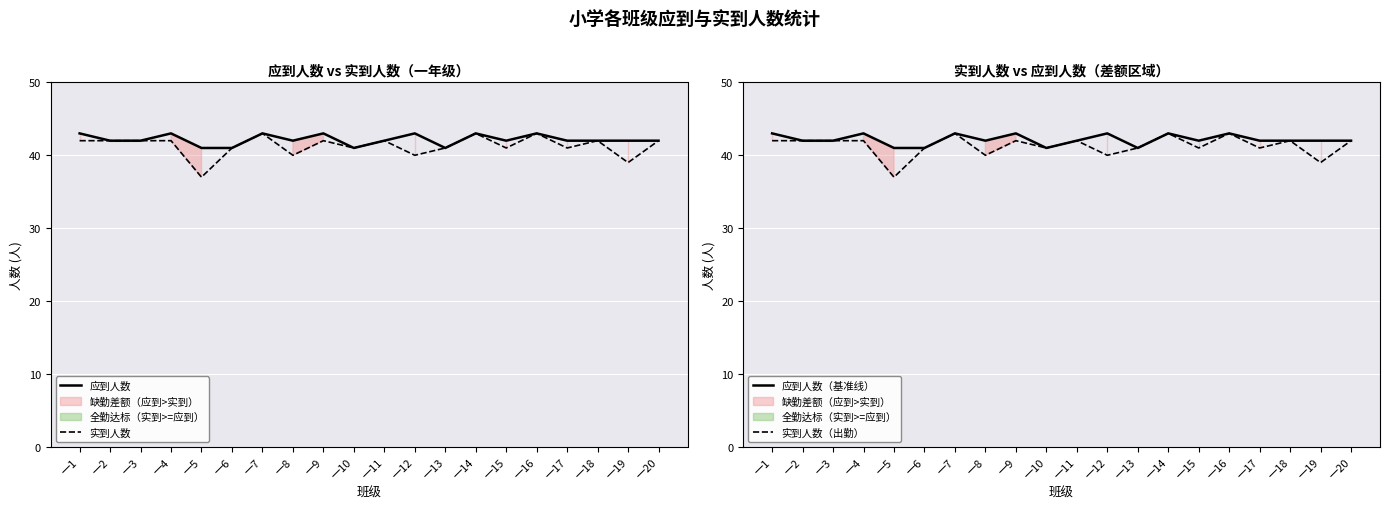

How many 实到人数（出勤） values are between 41 and 42?

13